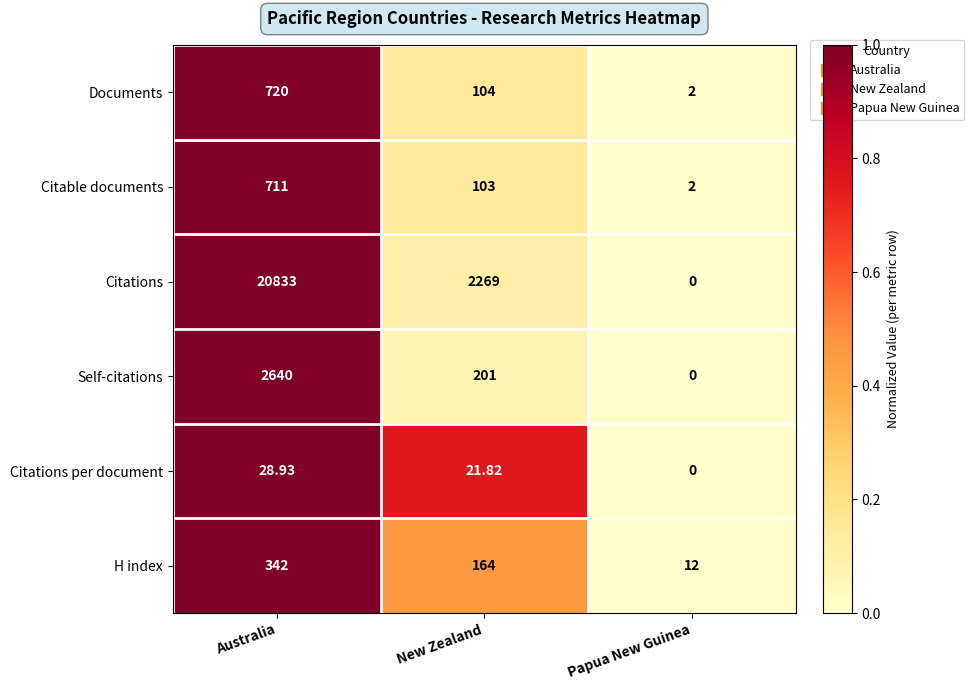

How many values in the H index series are below 164?

1